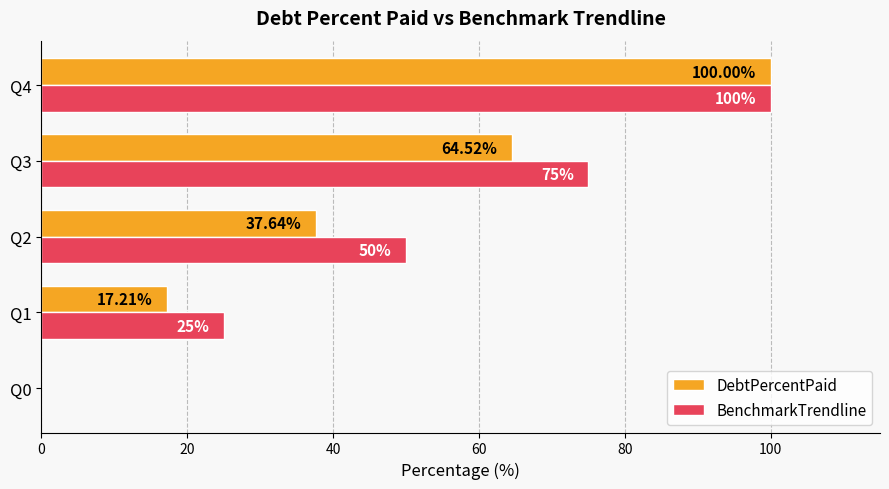

What is the sum of all DebtPercentPaid values?

219.4